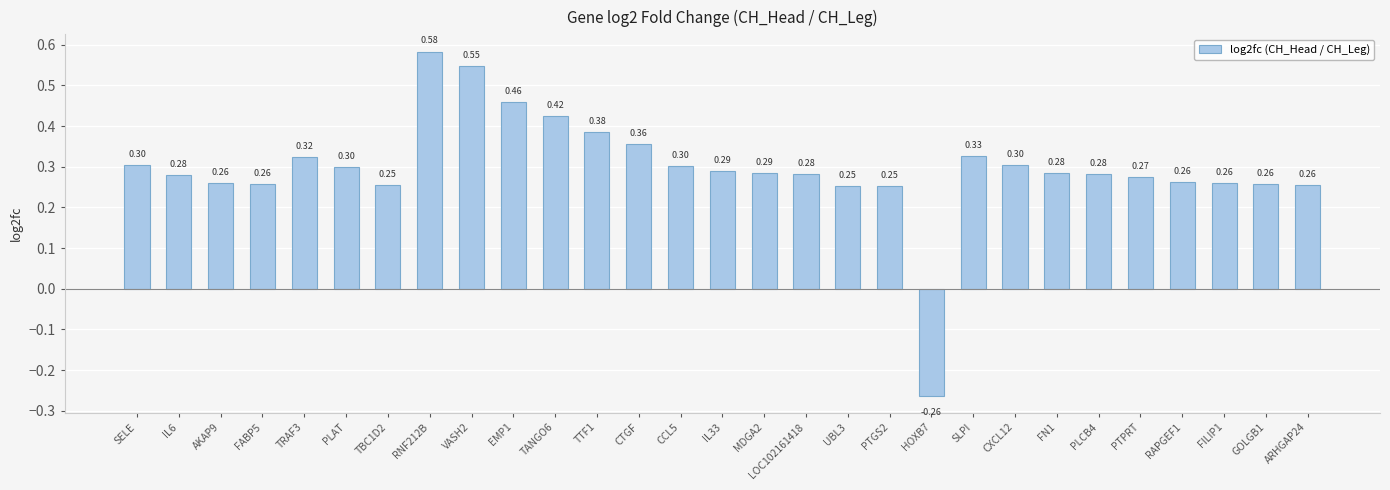

What is the difference between the maximum and second lowest values?

0.3